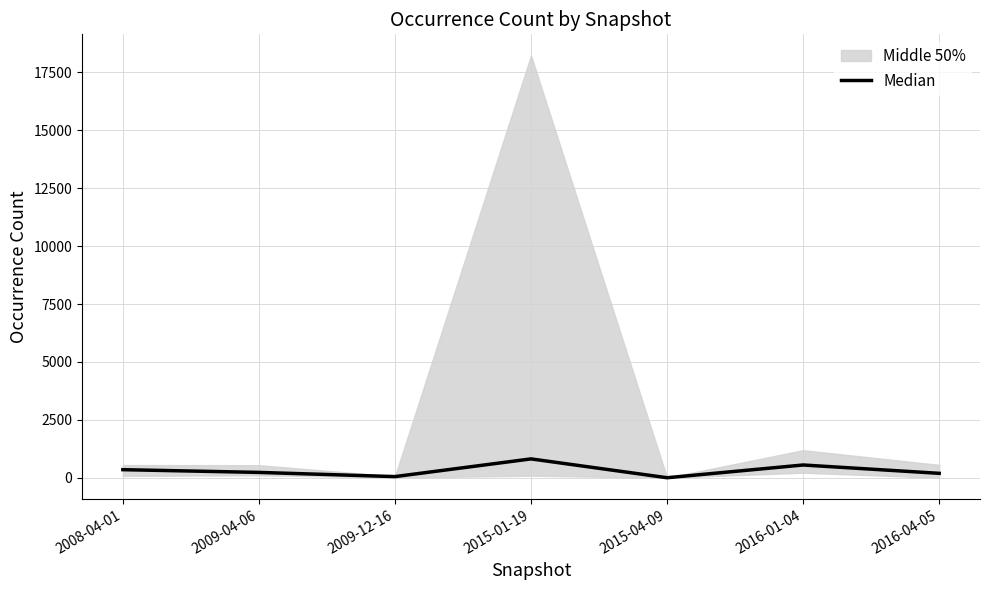

How many points are lower than both their immediate neighbors (excluding endpoints)?

2